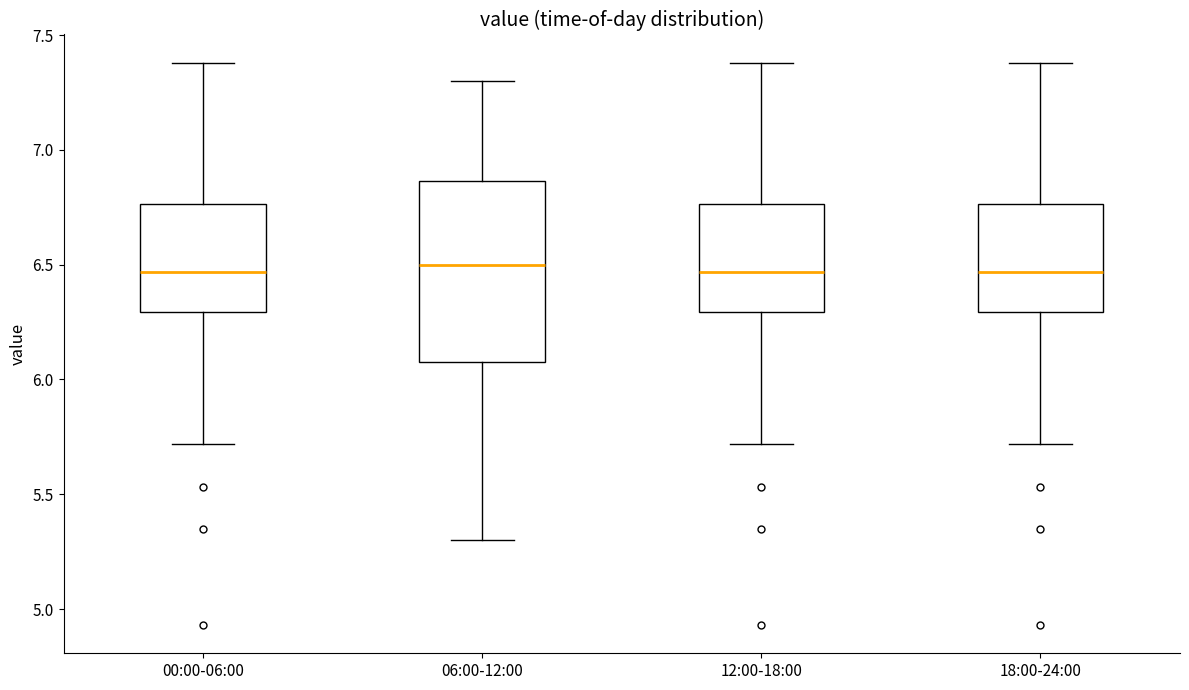

Reading left to right, transcribe this box plot: for each box, give where its median line is, the range the box spans, and where its two whiskers end, as read against the y-axis. The values are not printed on the chart, so give them approximately, as read against the axis.

00:00-06:00: median 6.45, box 6.30 to 6.75, whiskers 5.70 to 7.40
06:00-12:00: median 6.50, box 6.10 to 6.85, whiskers 5.30 to 7.30
12:00-18:00: median 6.45, box 6.30 to 6.75, whiskers 5.70 to 7.40
18:00-24:00: median 6.45, box 6.30 to 6.75, whiskers 5.70 to 7.40